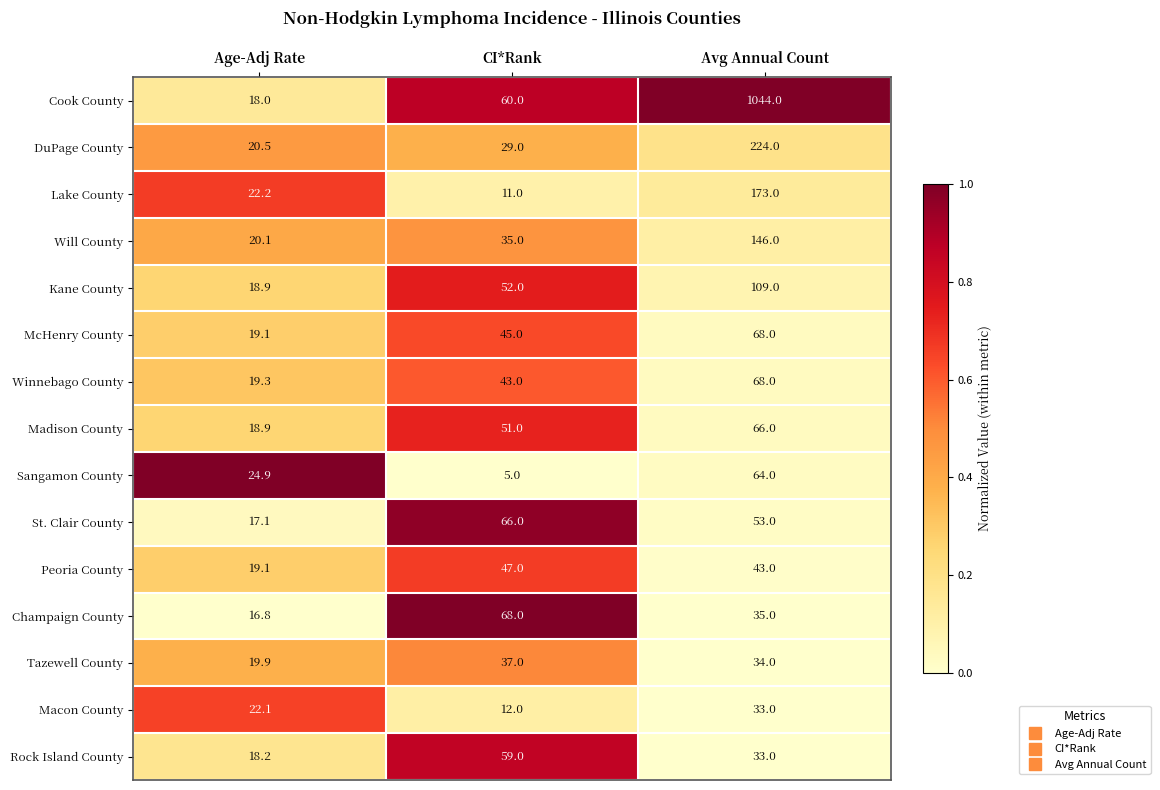

What is the minimum value for Tazewell County?

19.9